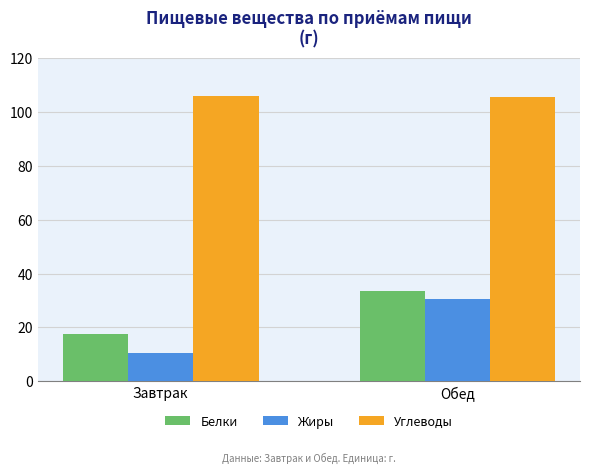

What is the total value across all series at Завтрак?

134.1